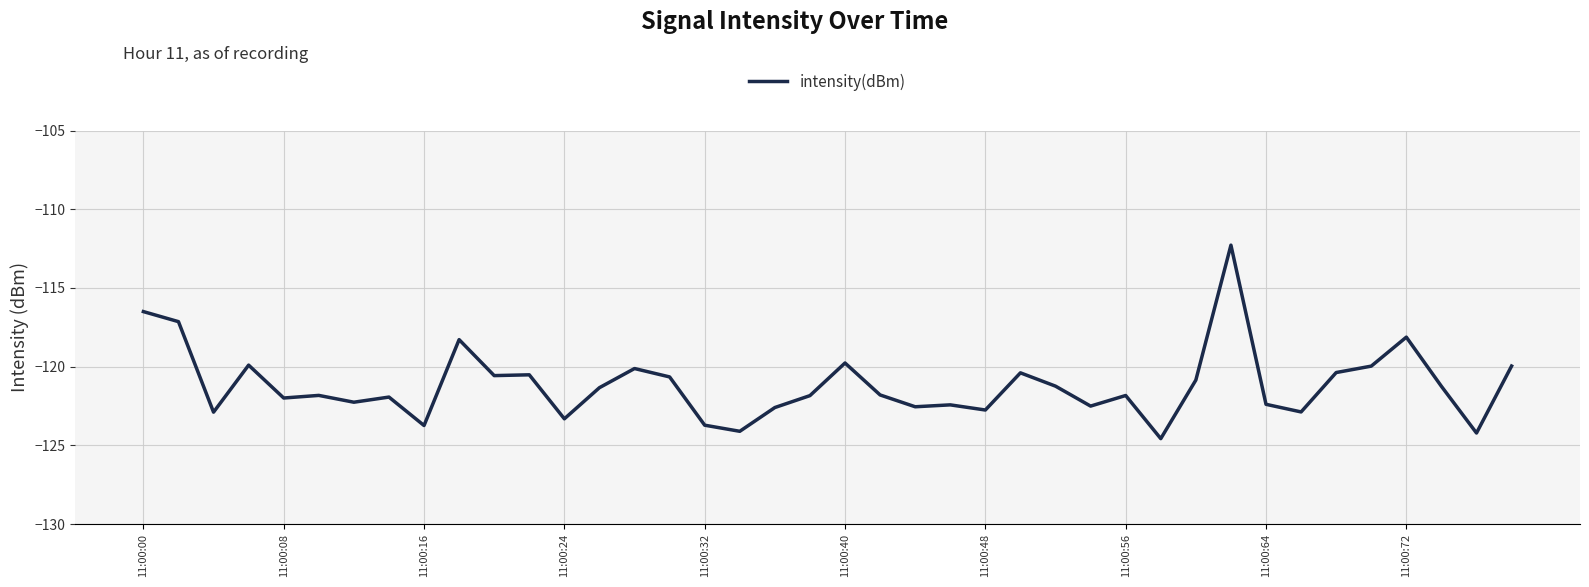

What is the maximum value shown in the chart?

-112.3